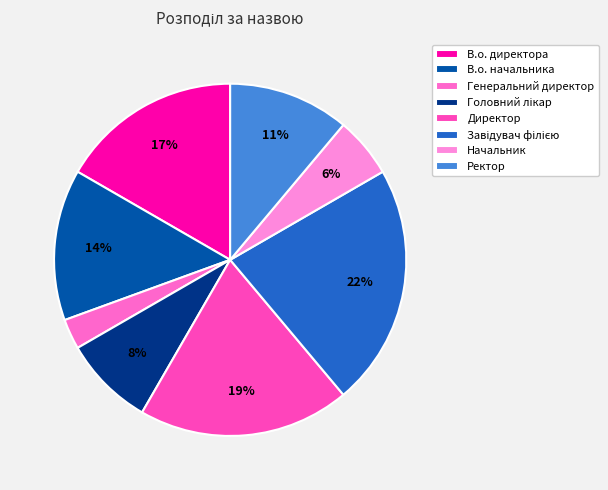

Is there any slice that represents more than half of the pie?

No